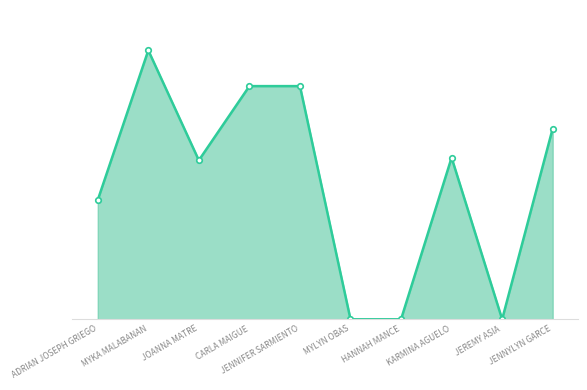

What is the label of the 7th point from the right?

CARLA MAIGUE